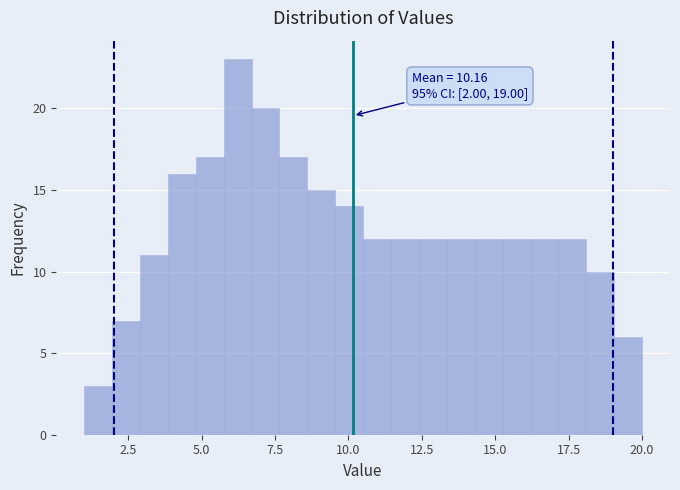

Read against the x-axis, roughly where is the centre of the tallest bar?

6.0